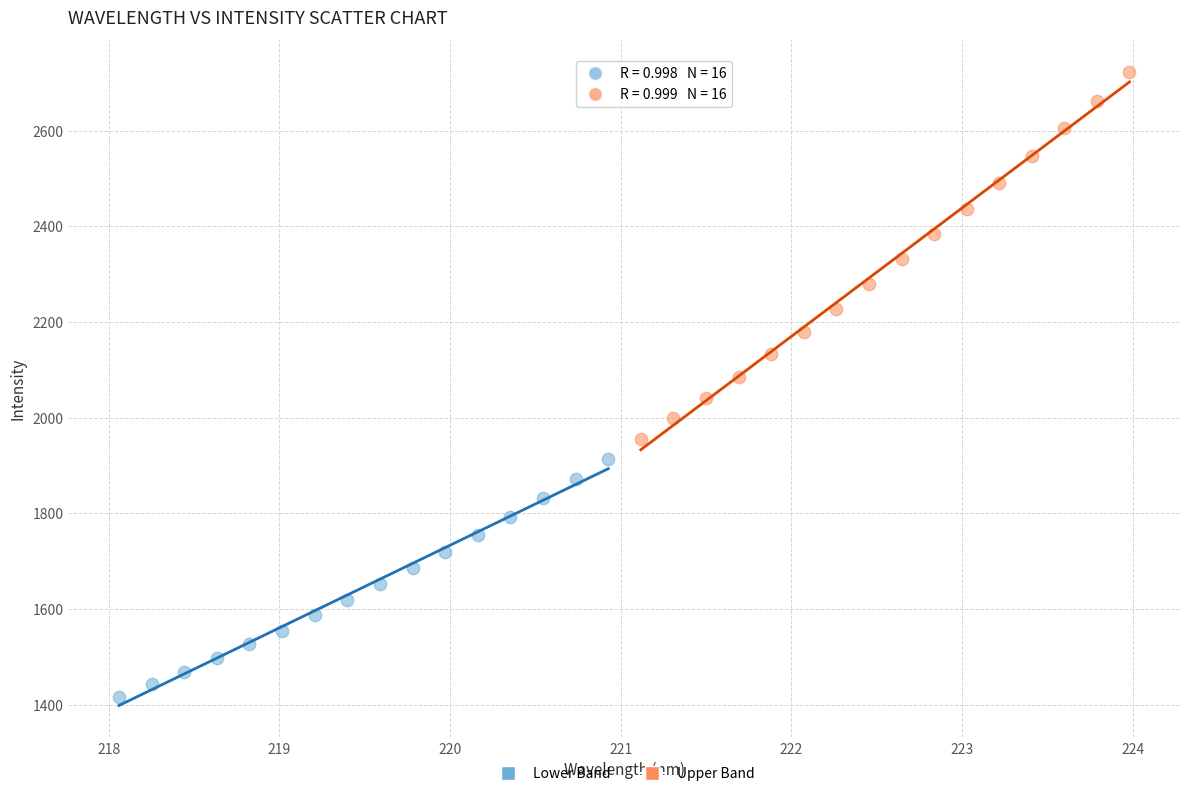

Which series has the widest spread of Y values?

Upper Band